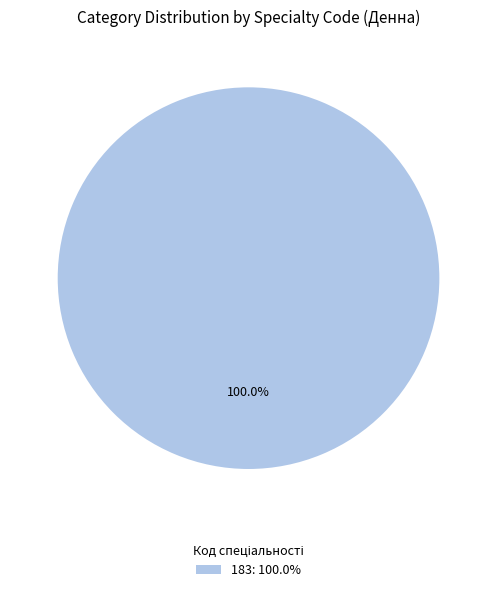

Which slice represents more than half of the pie?

183: 100.0%